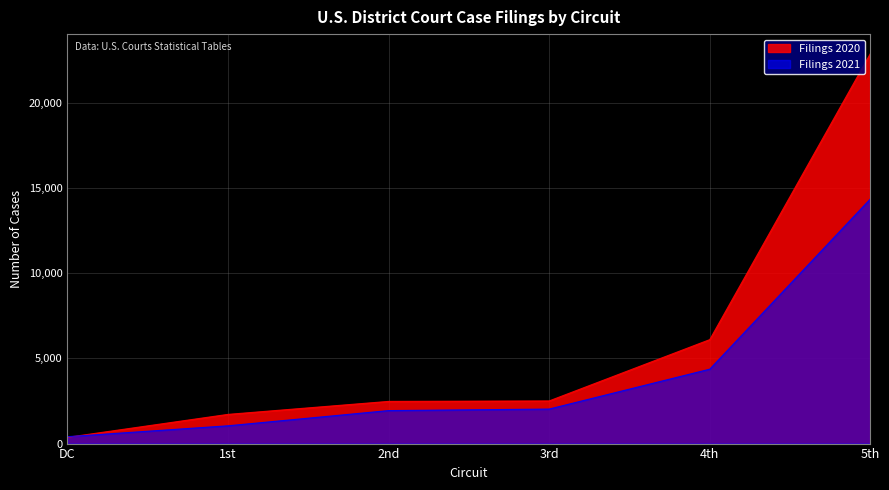

What is the sum of all Filings 2020 values?

36024